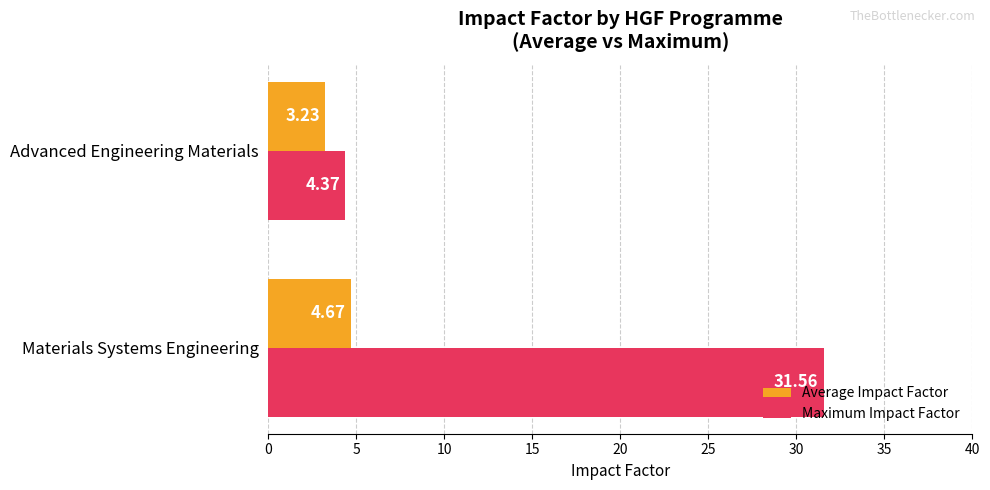

Which series changed the most between Materials Systems Engineering and Advanced Engineering Materials?

Maximum Impact Factor